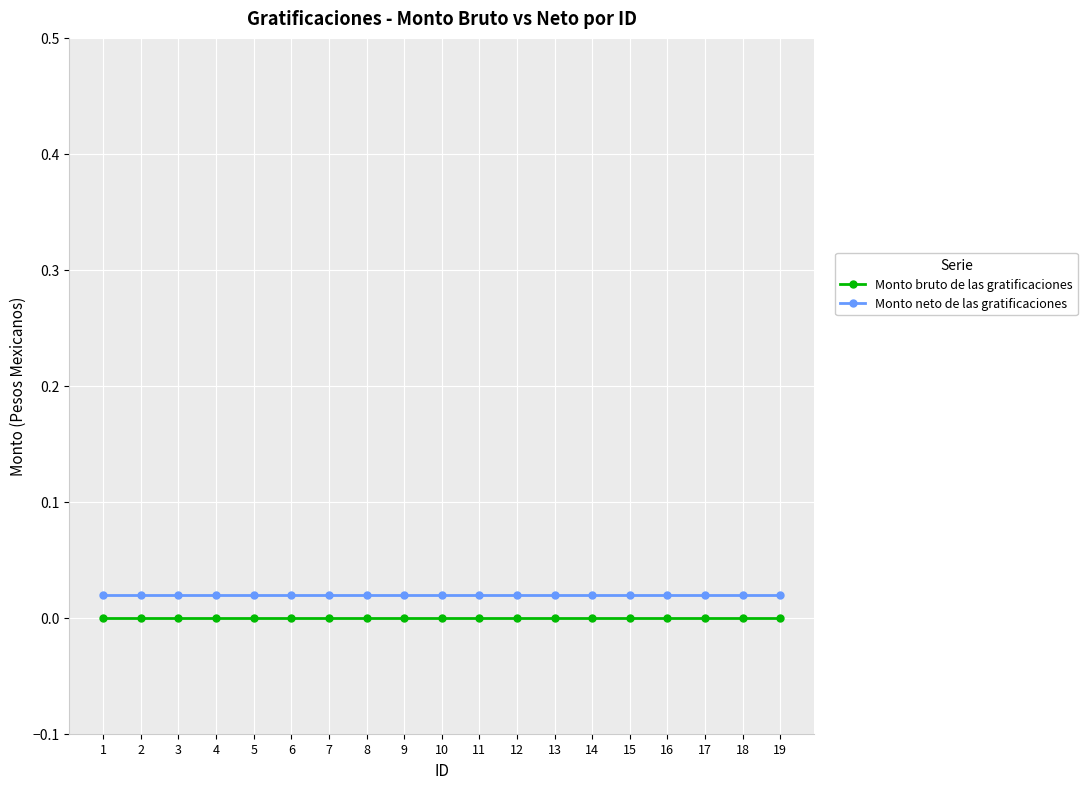

The value of Monto bruto de las gratificaciones at 5 is 0.0. True or false?

True